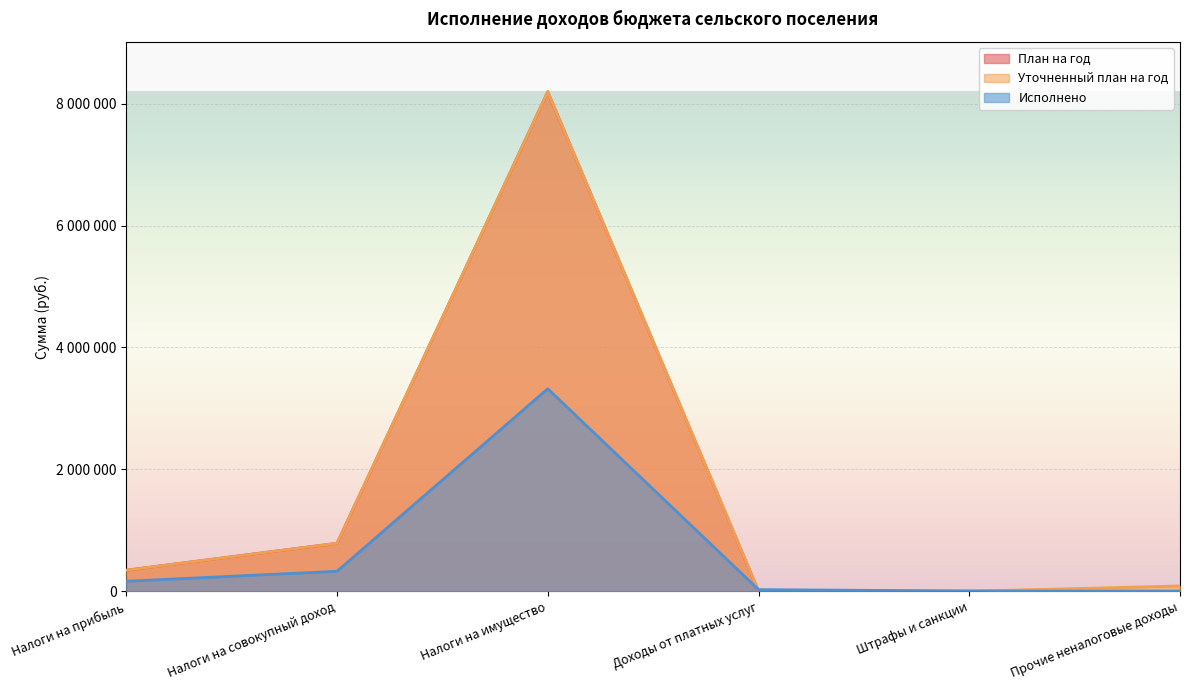

Which has a higher value, Налоги на прибыль or Доходы от платных услуг?

Налоги на прибыль